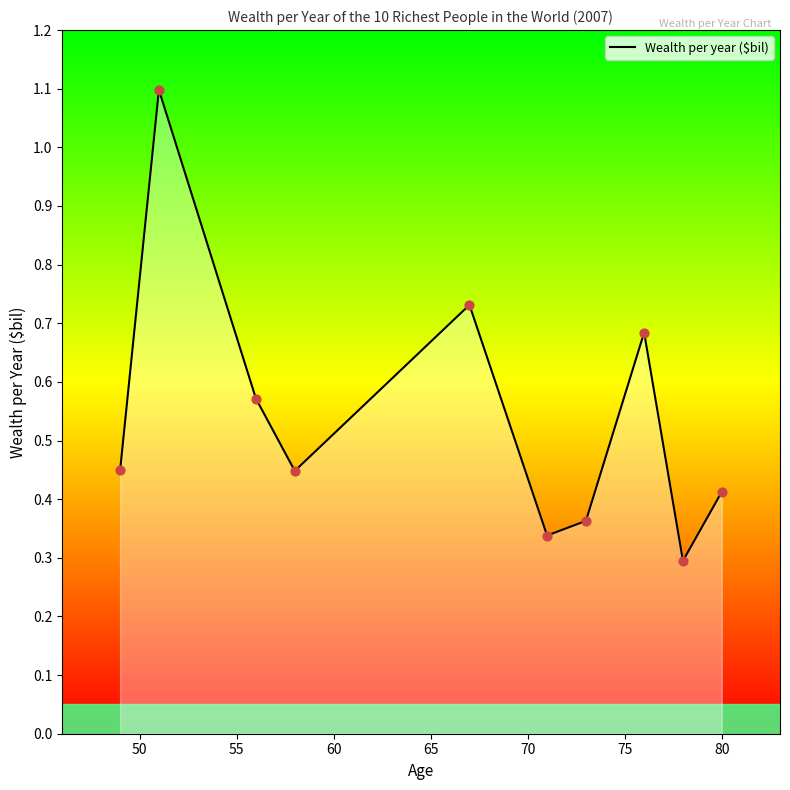

What is the difference between the maximum and minimum values?

0.8